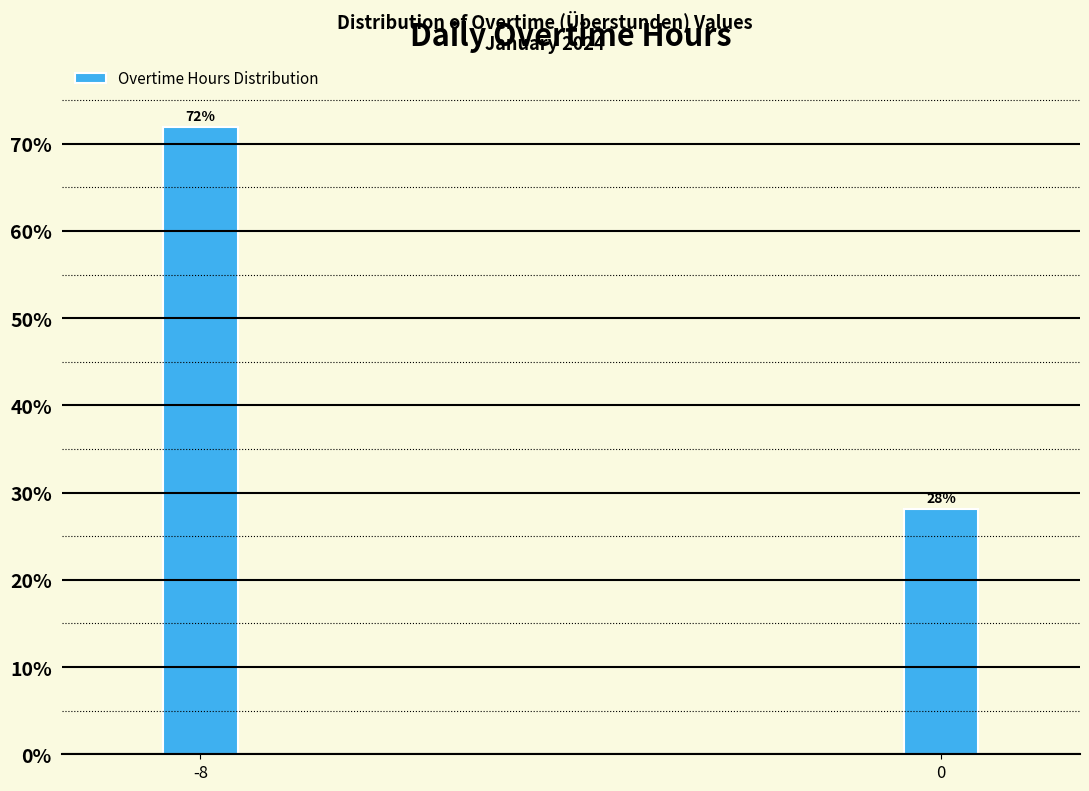

Between 0 and -8, which is larger?

-8